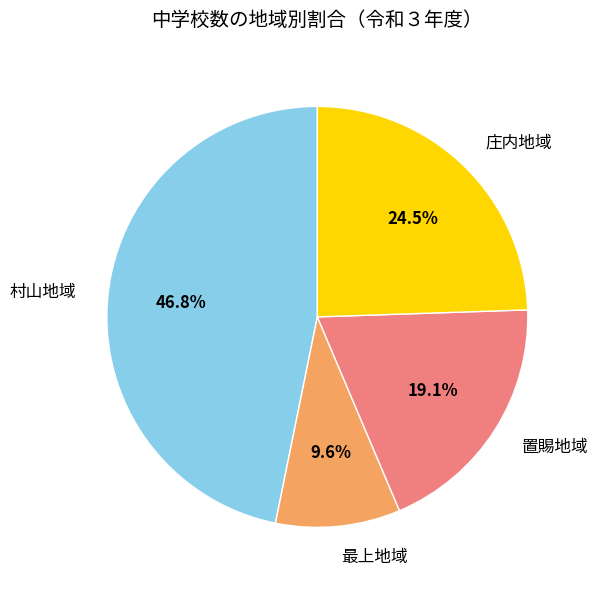

To the nearest percent, what is the difference between the largest and smallest slice percentages?

37%